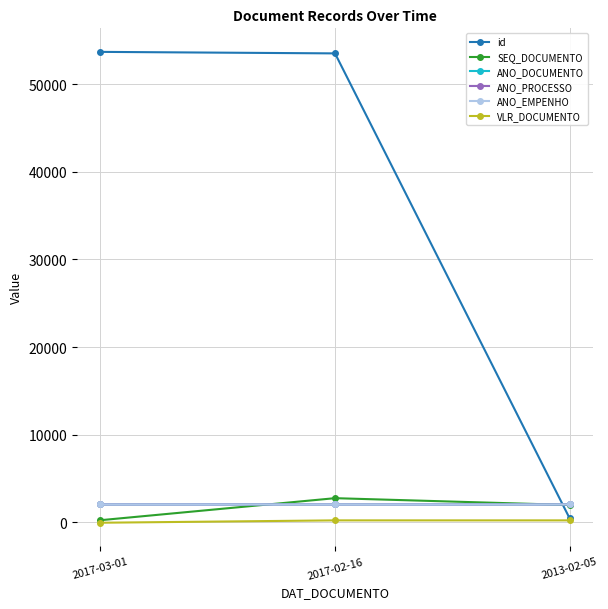

Where does the SEQ_DOCUMENTO series first go above 1953?

2017-02-16